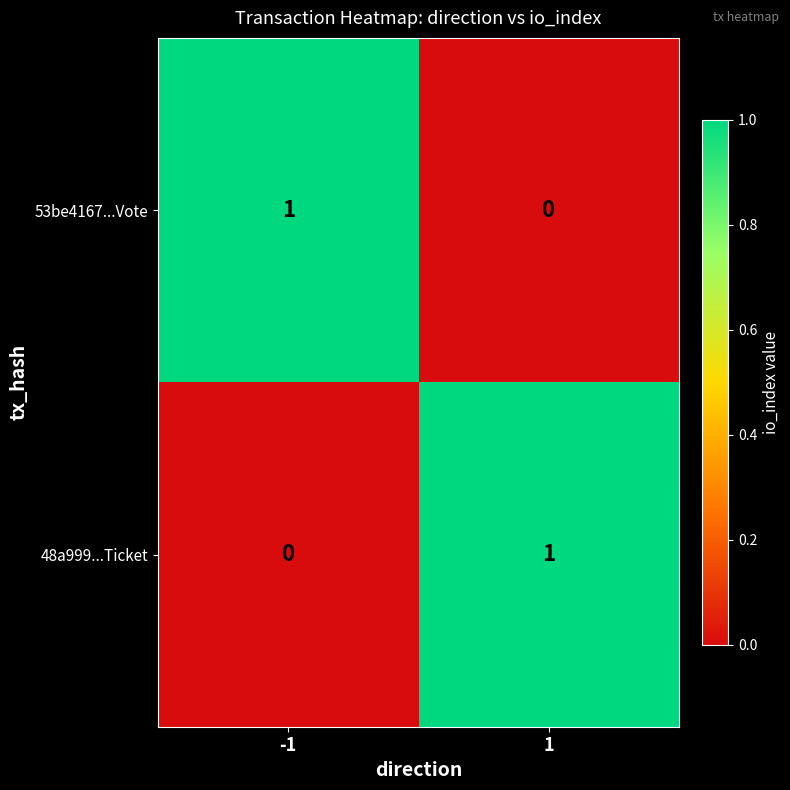

What is the greatest value displayed?

1